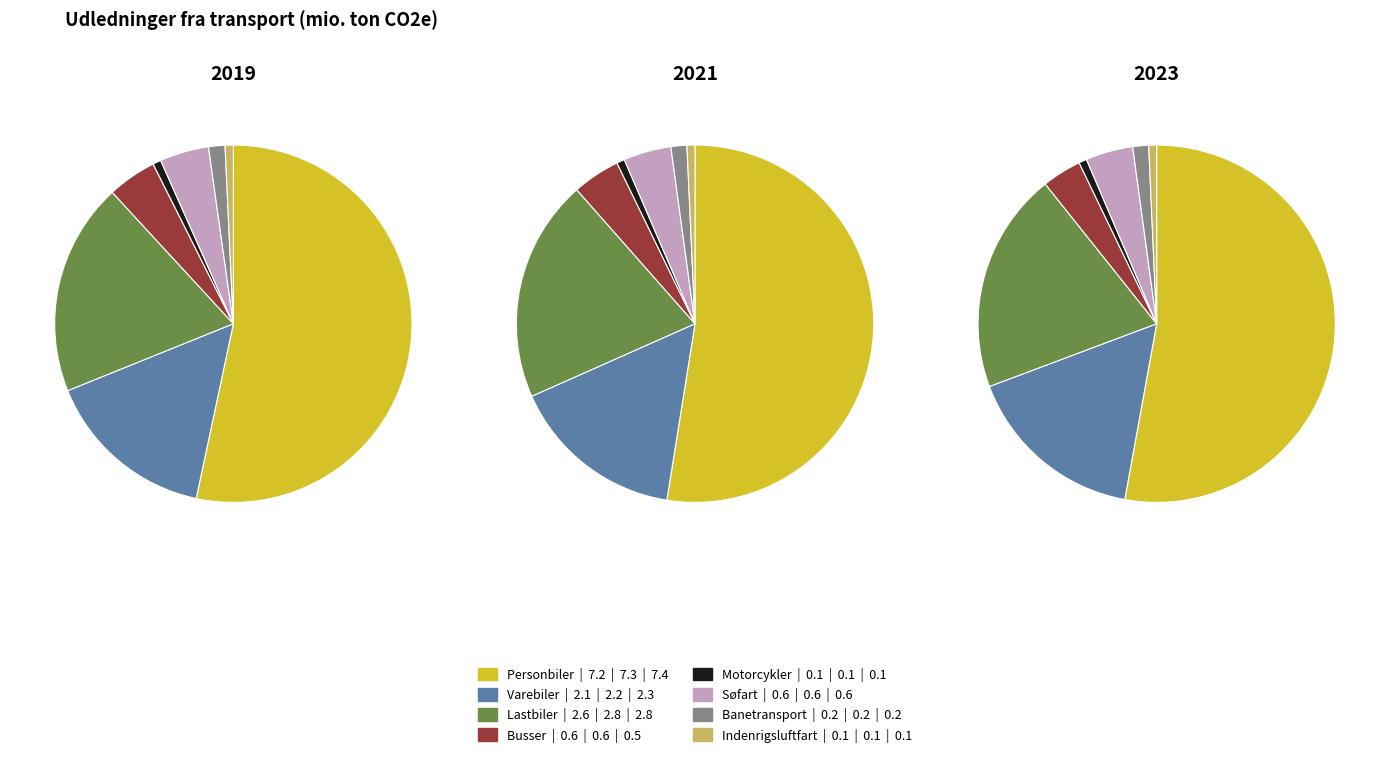

How much of the chart is everything except Busser?

95.6%